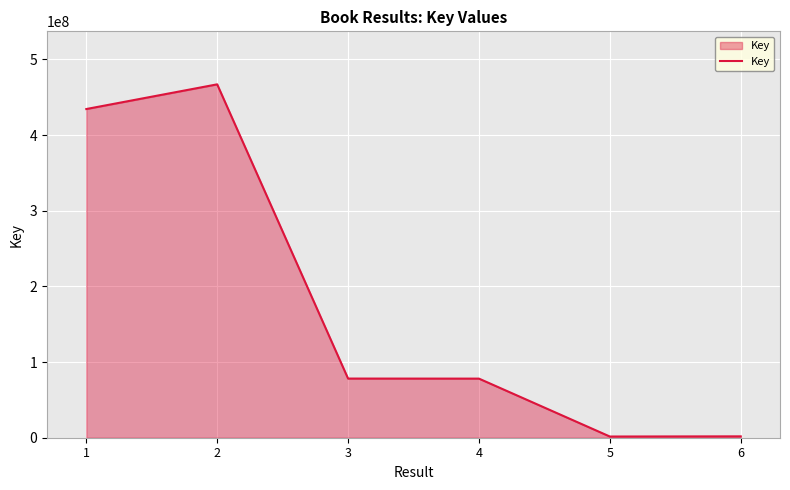

Which has a higher value, 6 or 4?

4